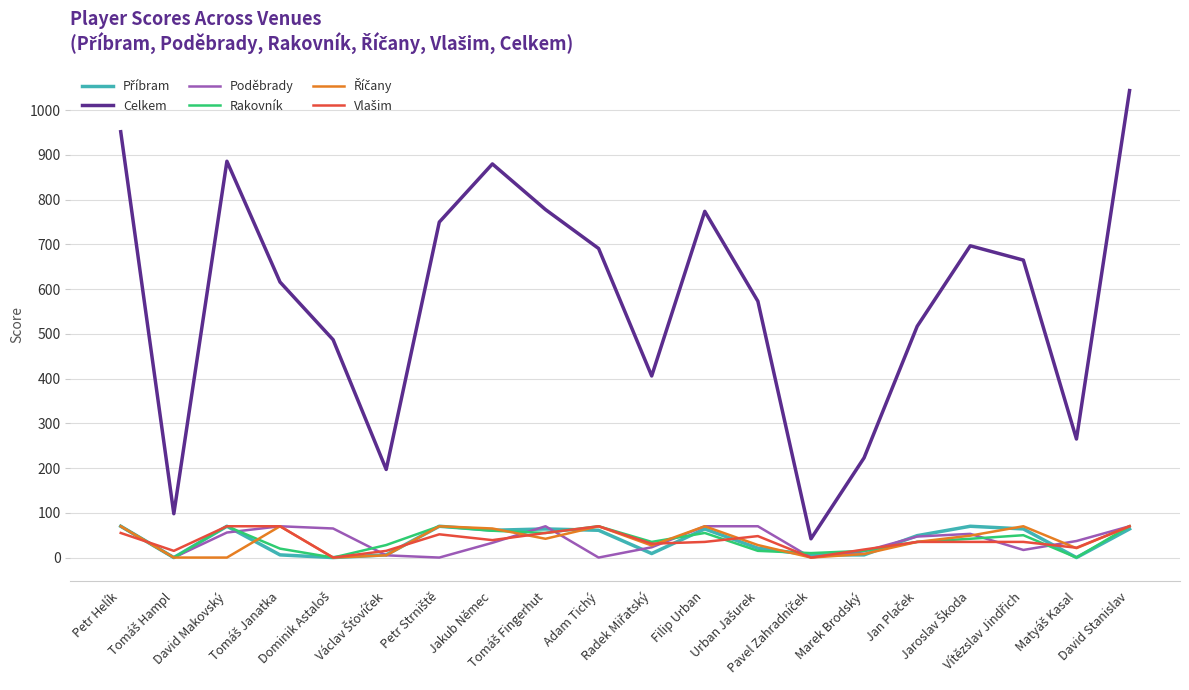

Which series has the largest total across all categories?

Celkem